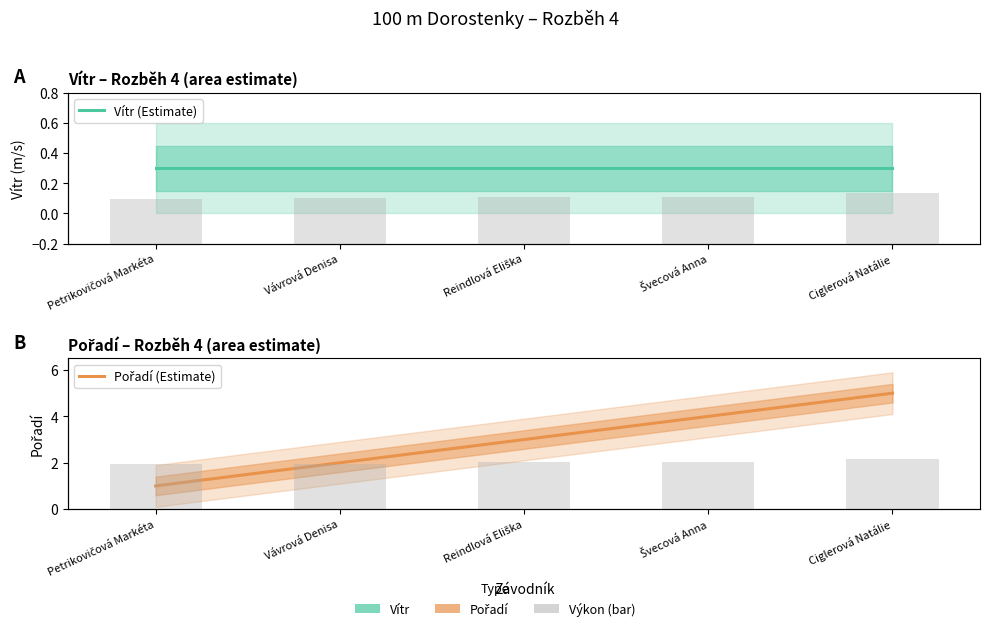

Which series has the widest spread of values?

Pořadí (Estimate)